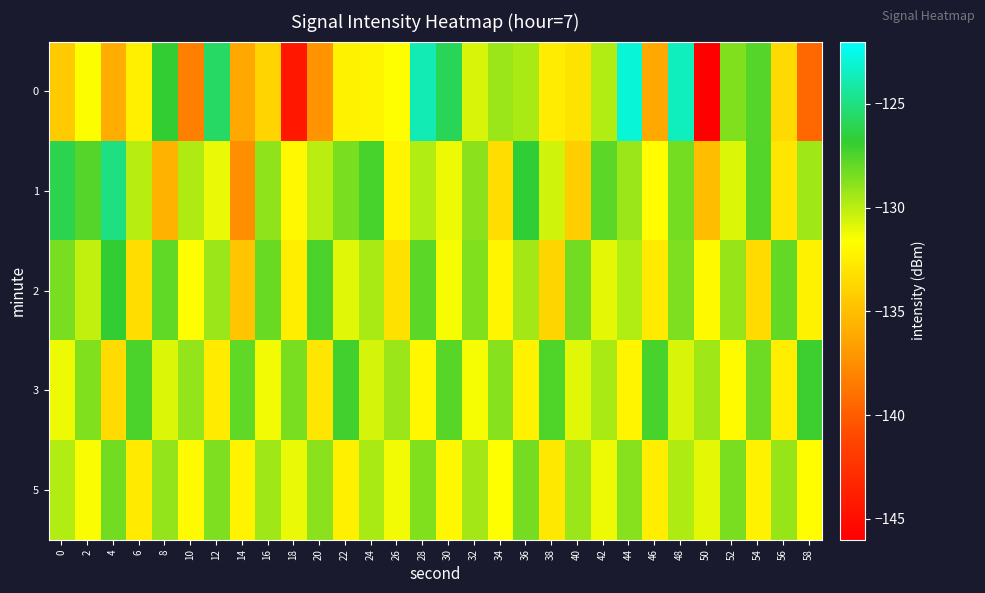

Count the number of data series in this chart.

5